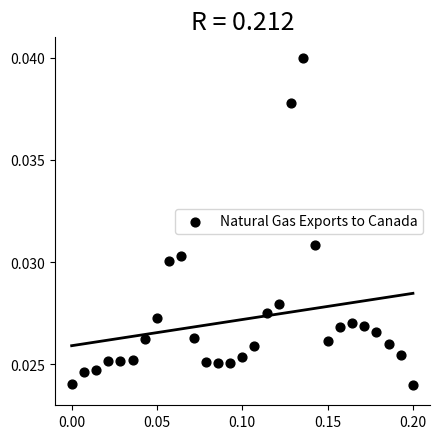

How many data points are displayed?

29